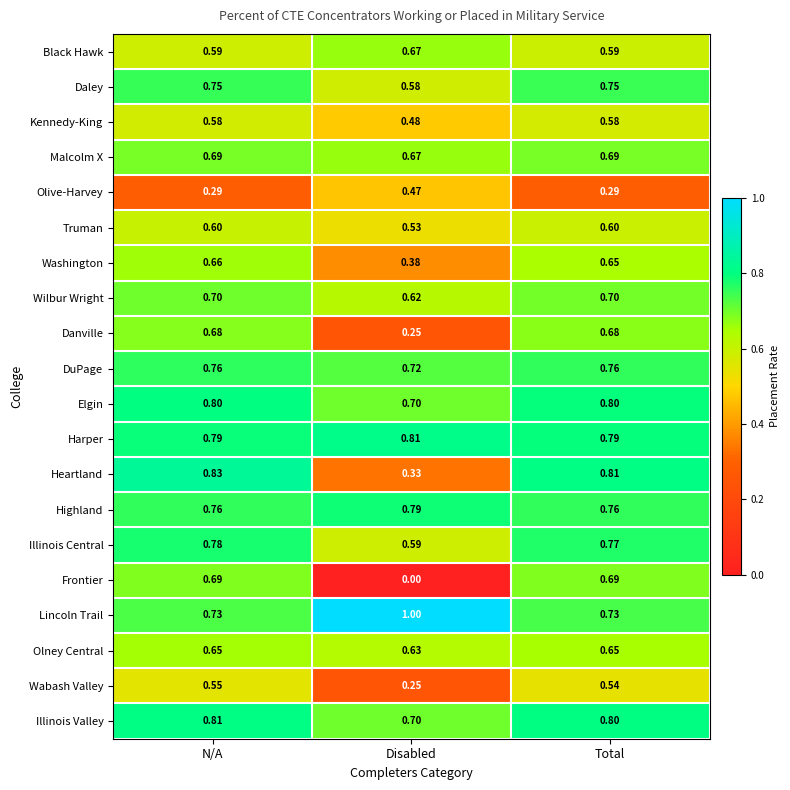

At how many categories does at least one series exceed 0?

3